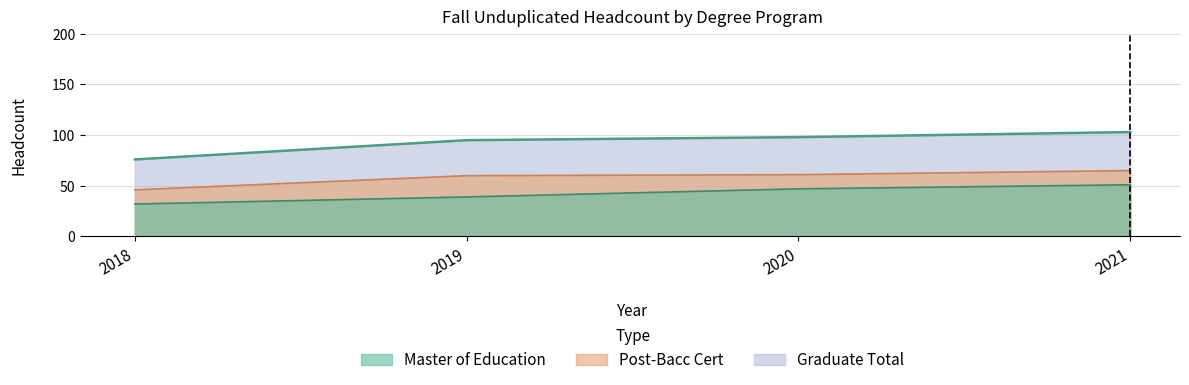

Reading left to right, transcribe all the data shown in this chart.

Master of Education: 32	39	47	51
Post-Bacc Cert: 46	60	61	65
Graduate Total: 76	95	98	103